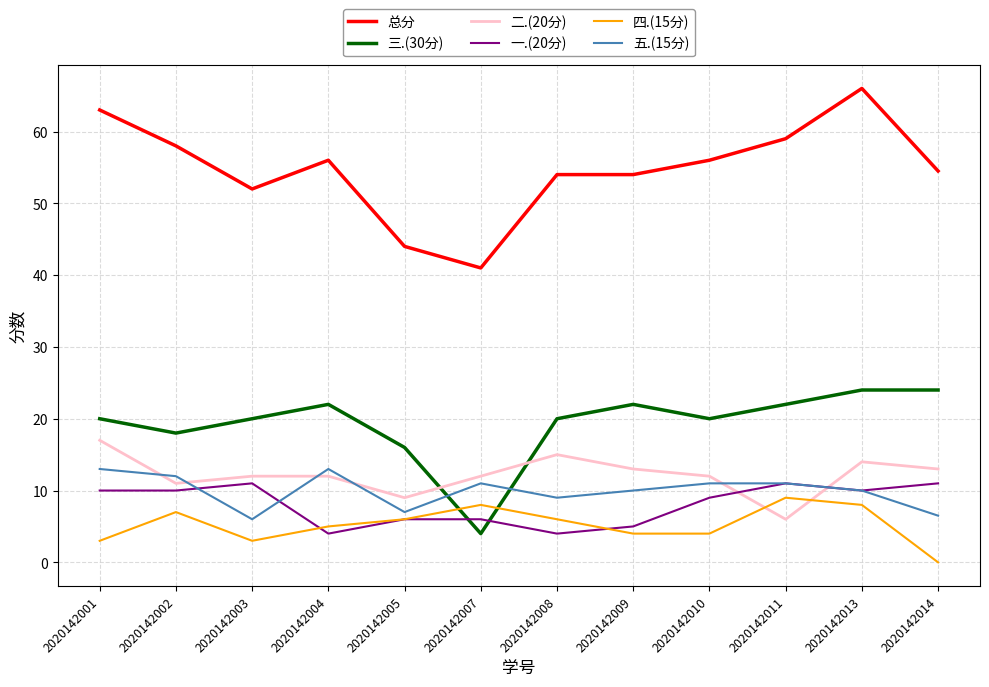

What is the difference between the second highest and minimum values in the 二.(20分) series?

9.0